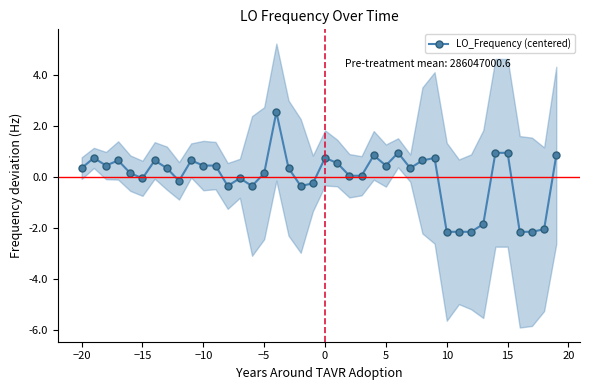

How many values are above zero?

26